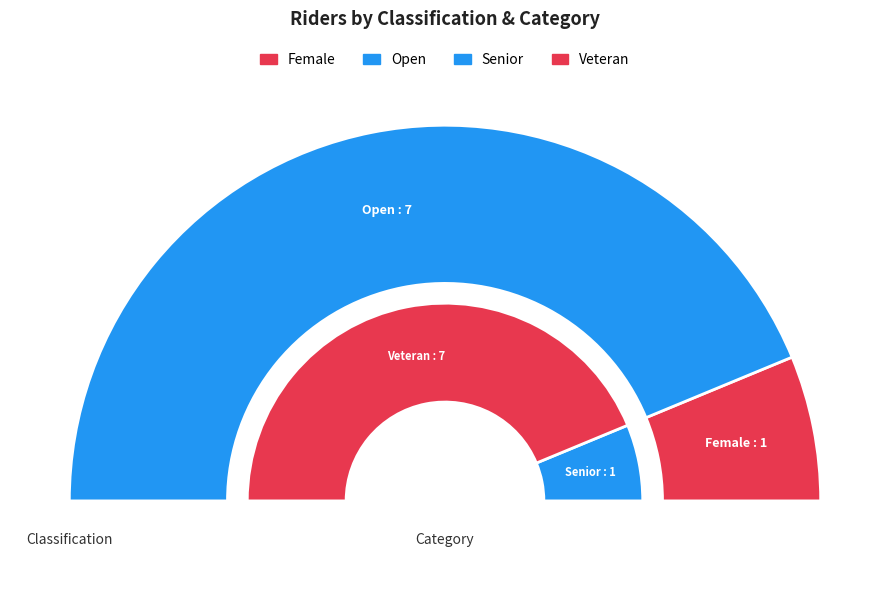

What percentage is the Female slice, to the nearest percent?

12%